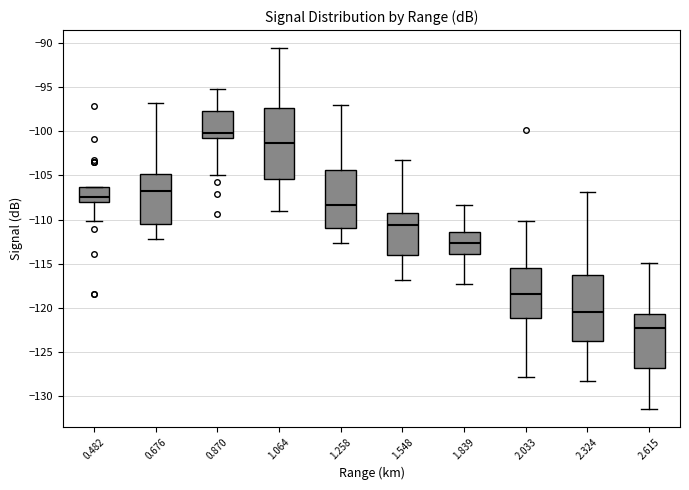

Which box is the tallest, from its lower edge to its upper edge?

1.064